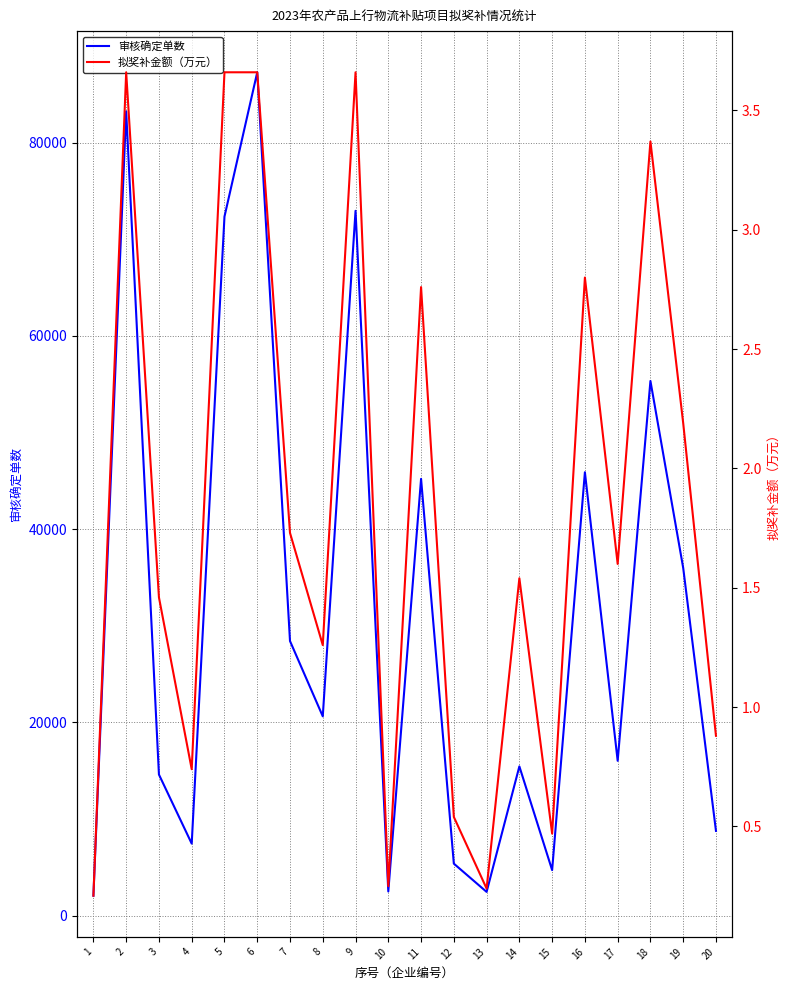

What is the total value across all series at 15?

4699.5